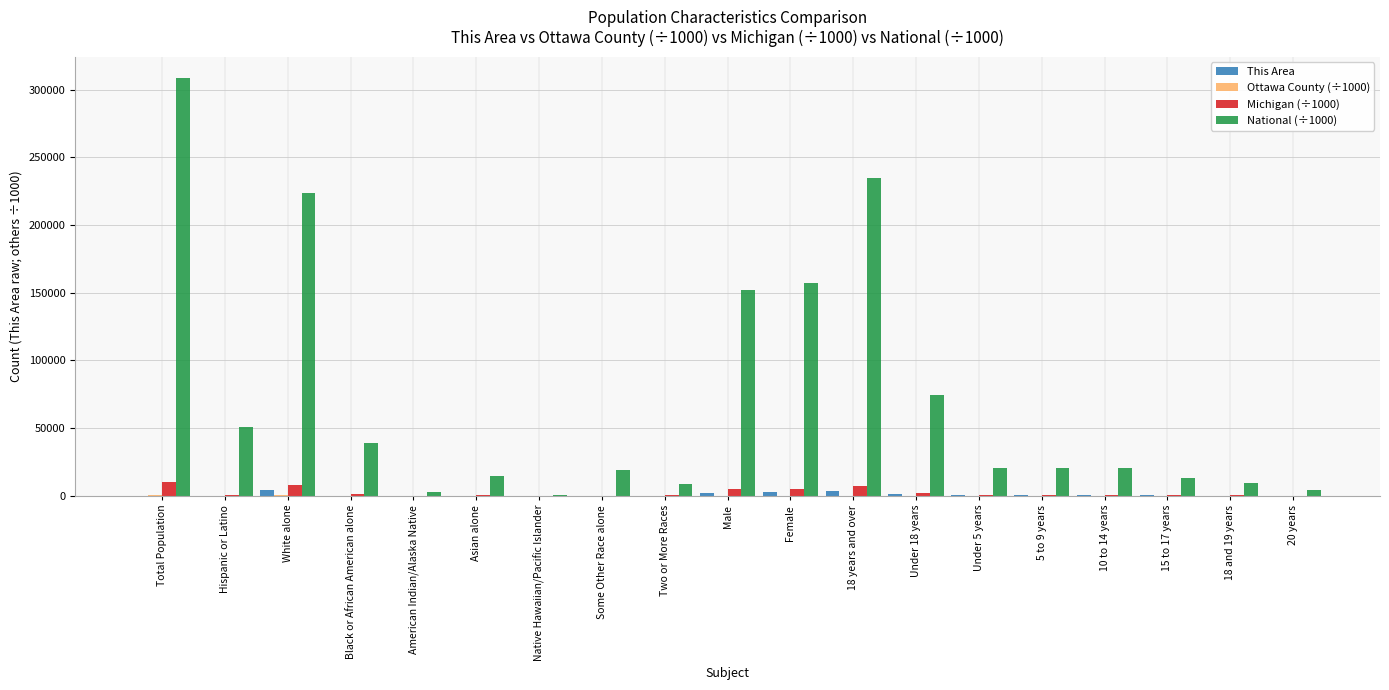

What is the greatest value displayed?

308745.5